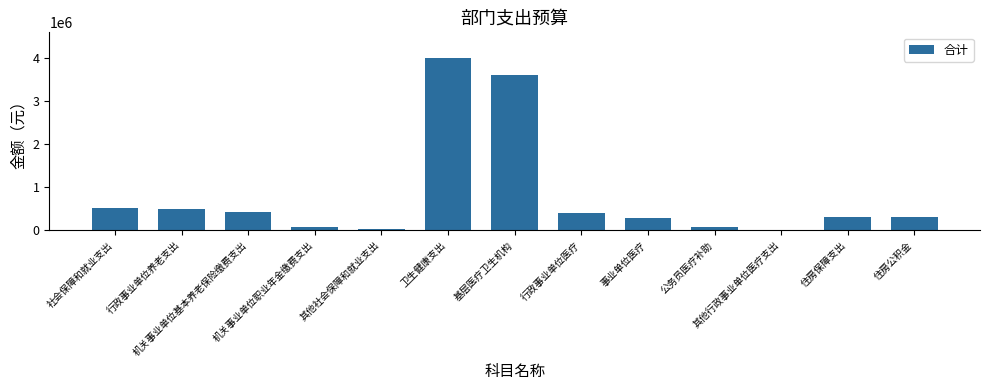

Is it true that the value at 机关事业单位基本养老保险缴费支出 is 427040.6?

True